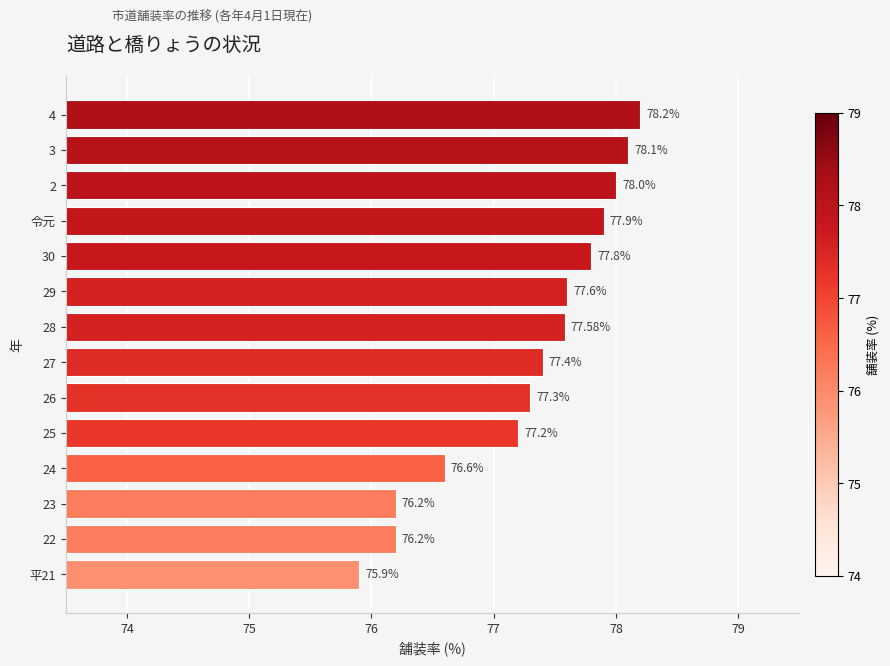

Approximately how many times larger is the value at 25 compared to 令元?

1.0